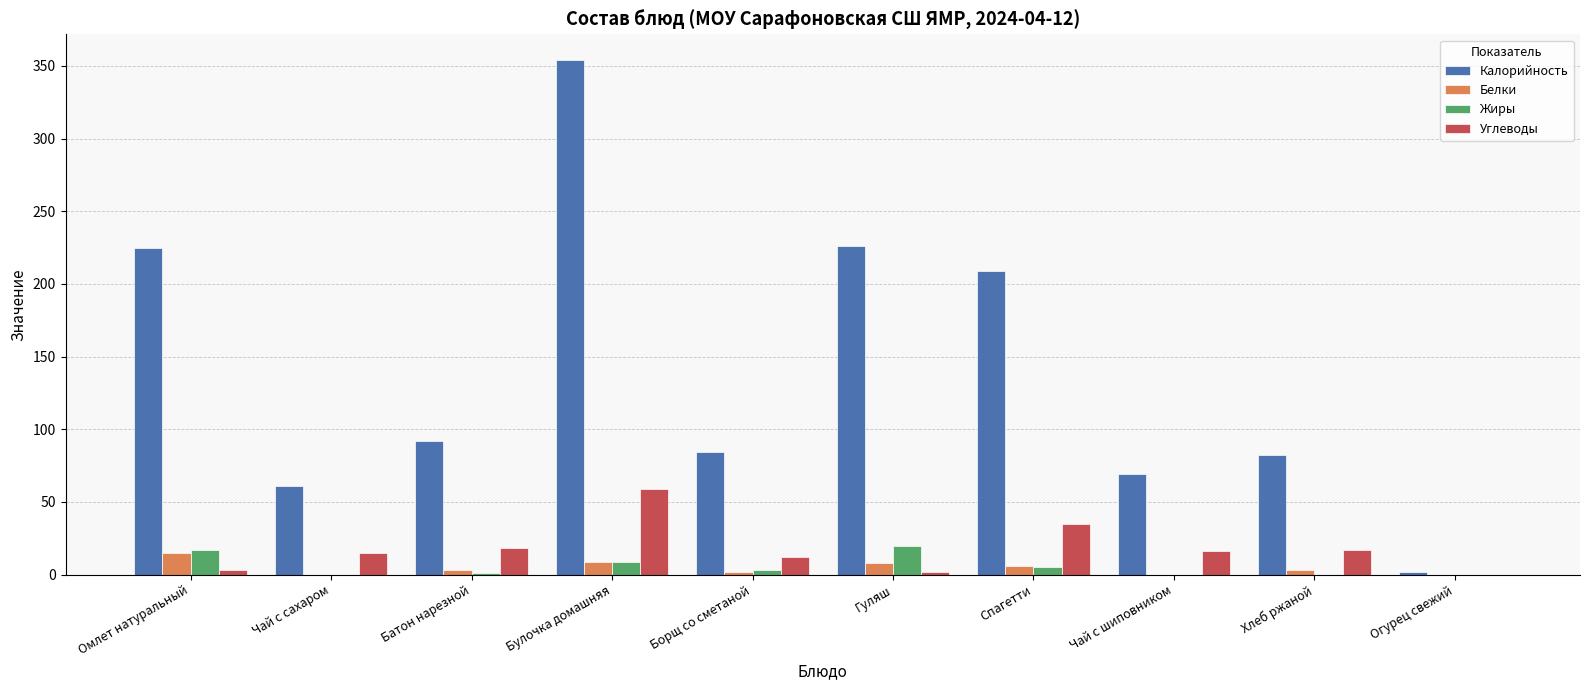

At which category is the sum across all series the highest?

Булочка домашняя